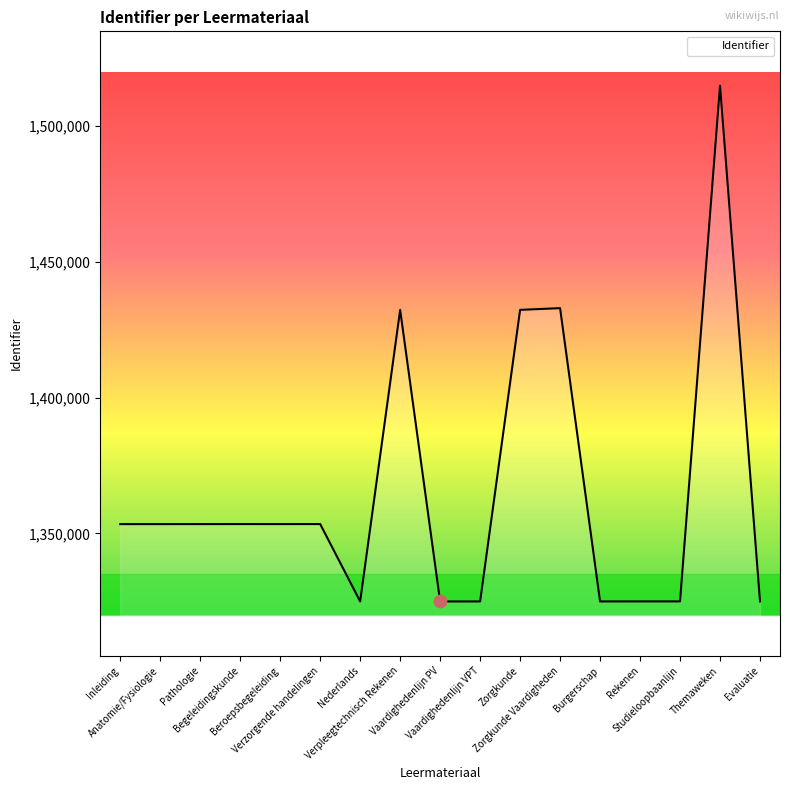

Which has a higher value, Inleiding or Nederlands?

Inleiding